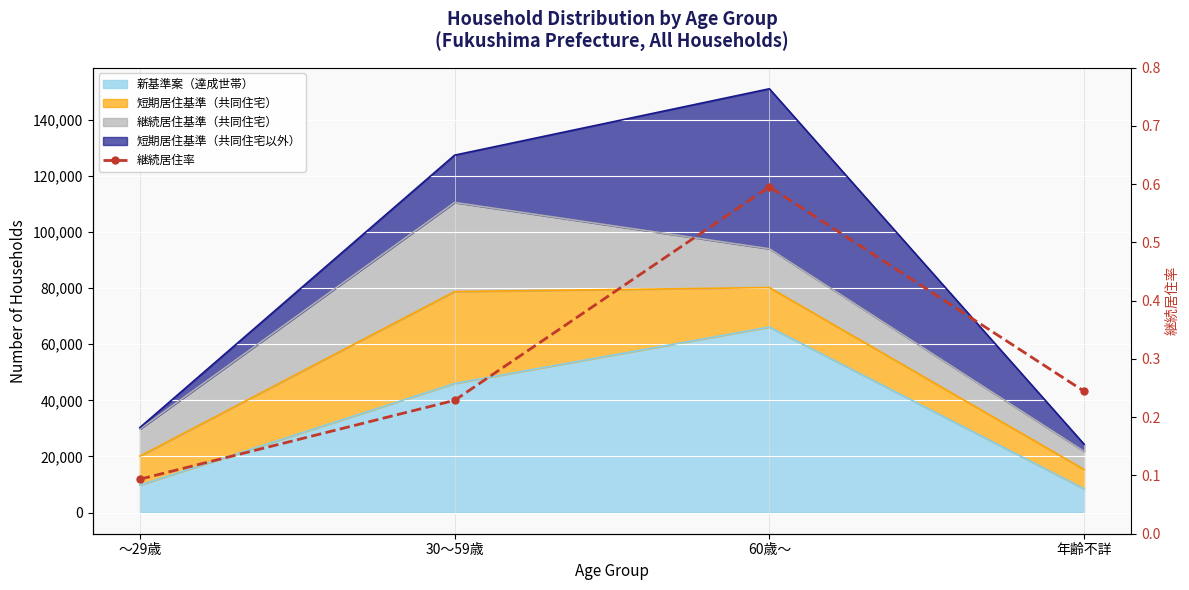

At which category does the chart reach its peak across all series?

60歳～